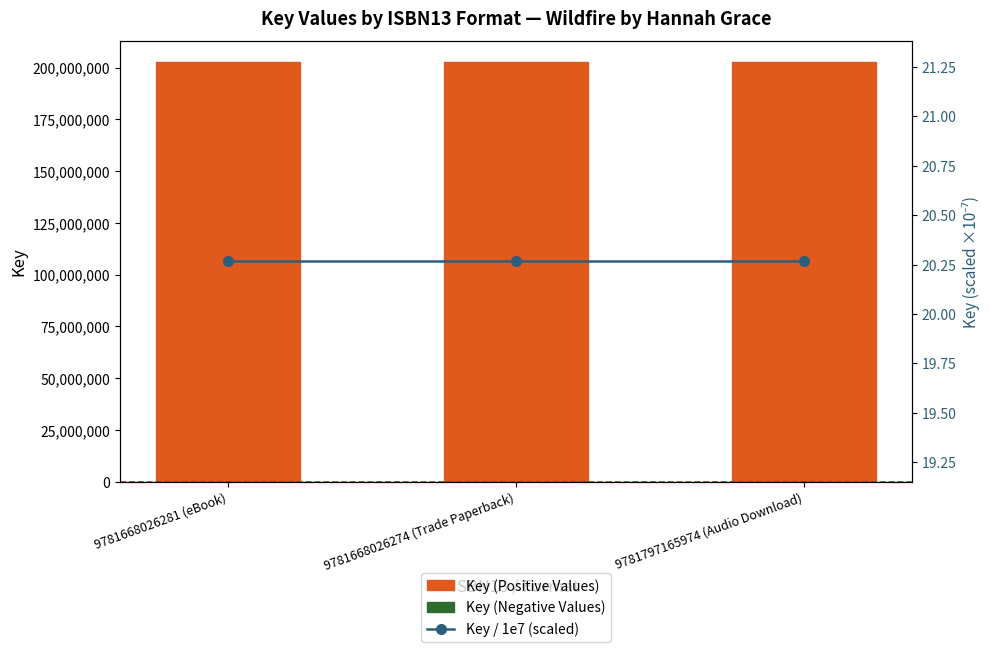

True or false: Key / 1e7 (scaled) has a value of 35.4 at 9781668026274 (Trade Paperback).

False